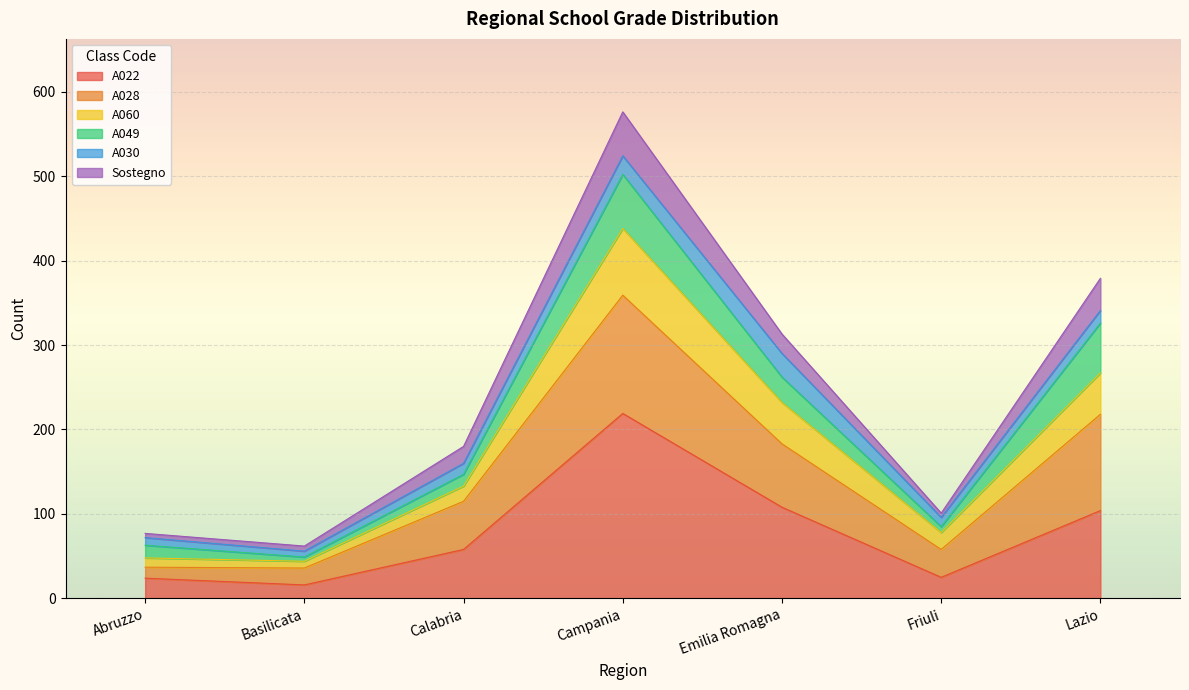

True or false: Sostegno and A060 cross at least once.

False